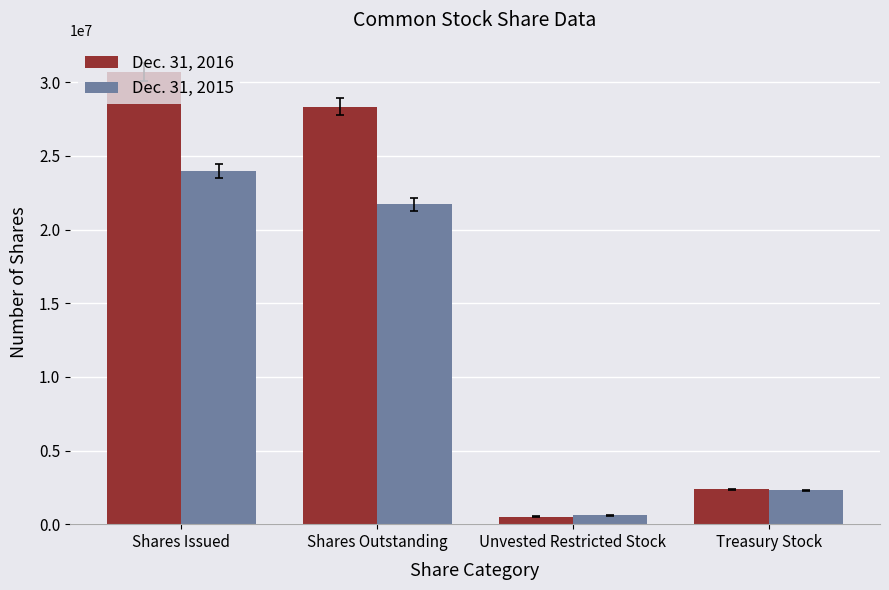

Where is Dec. 31, 2016 nearest to the value 15604536?

Shares Outstanding